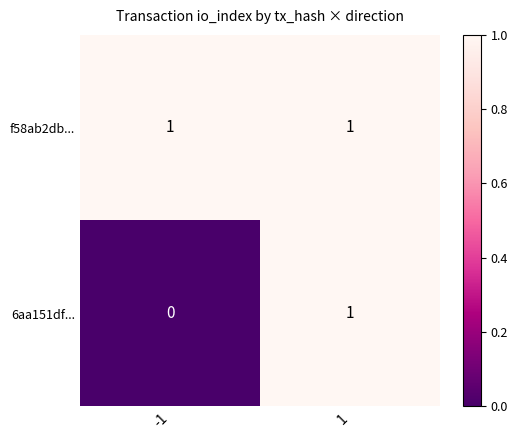

Which series changed the most between -1 and 1?

6aa151df...